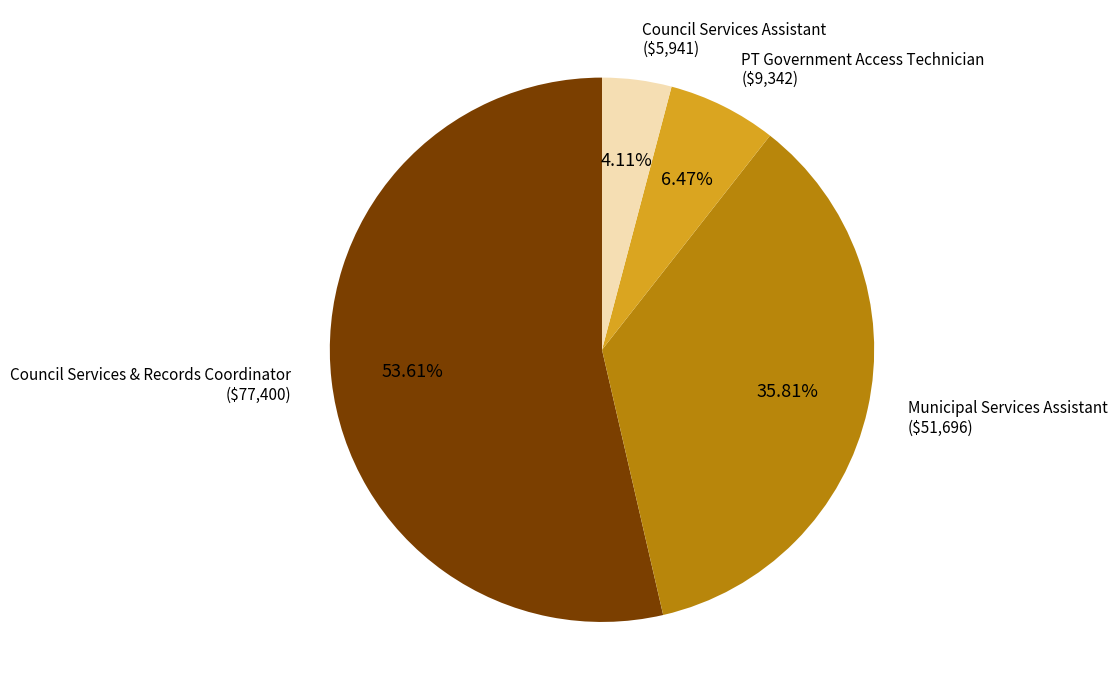

How many segments does this pie chart have?

4